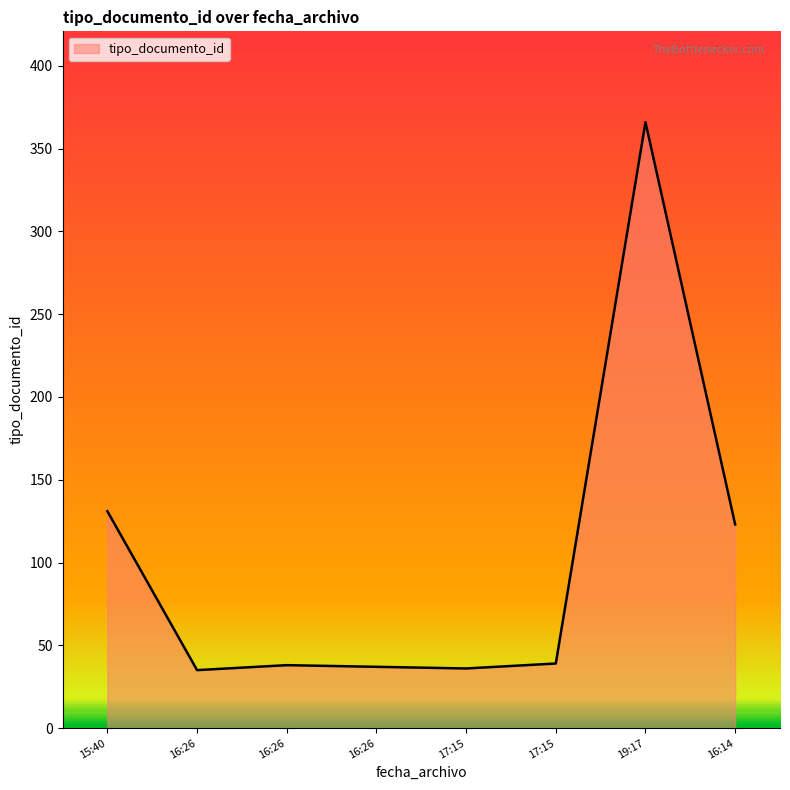

Is this an area chart (filled region under the line)?

Yes